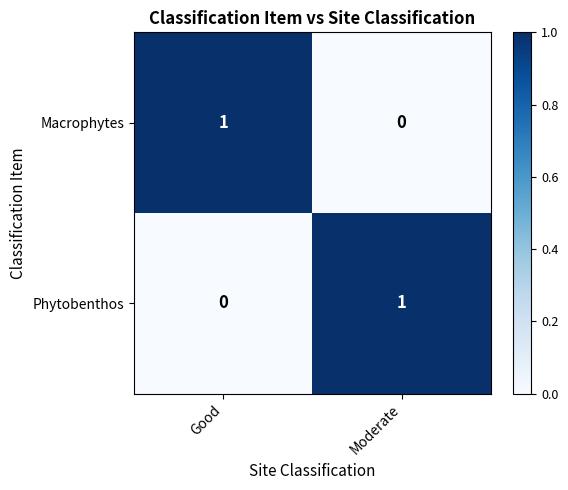

Reading right to left, list all the values displayed in this chart.

Macrophytes: 0	1
Phytobenthos: 1	0